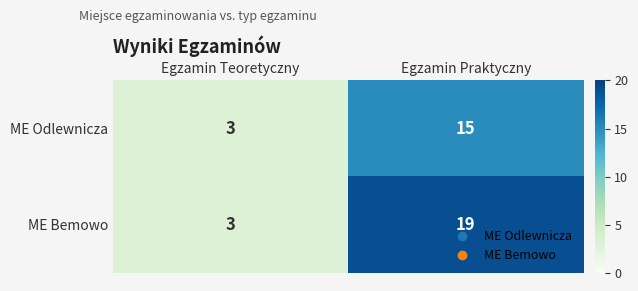

List the labels in order of ME Odlewnicza value, smallest first.

Egzamin Teoretyczny, Egzamin Praktyczny